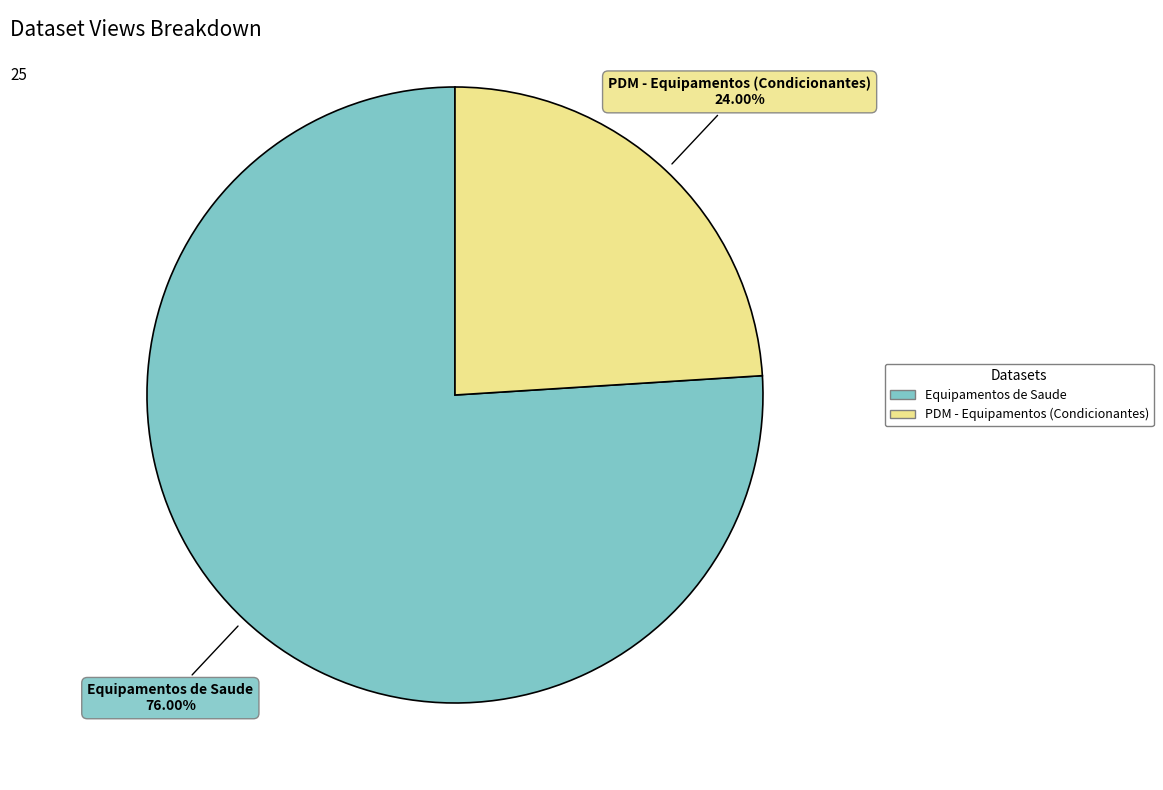

Is it true that Equipamentos de Saude is 76% of the pie?

True